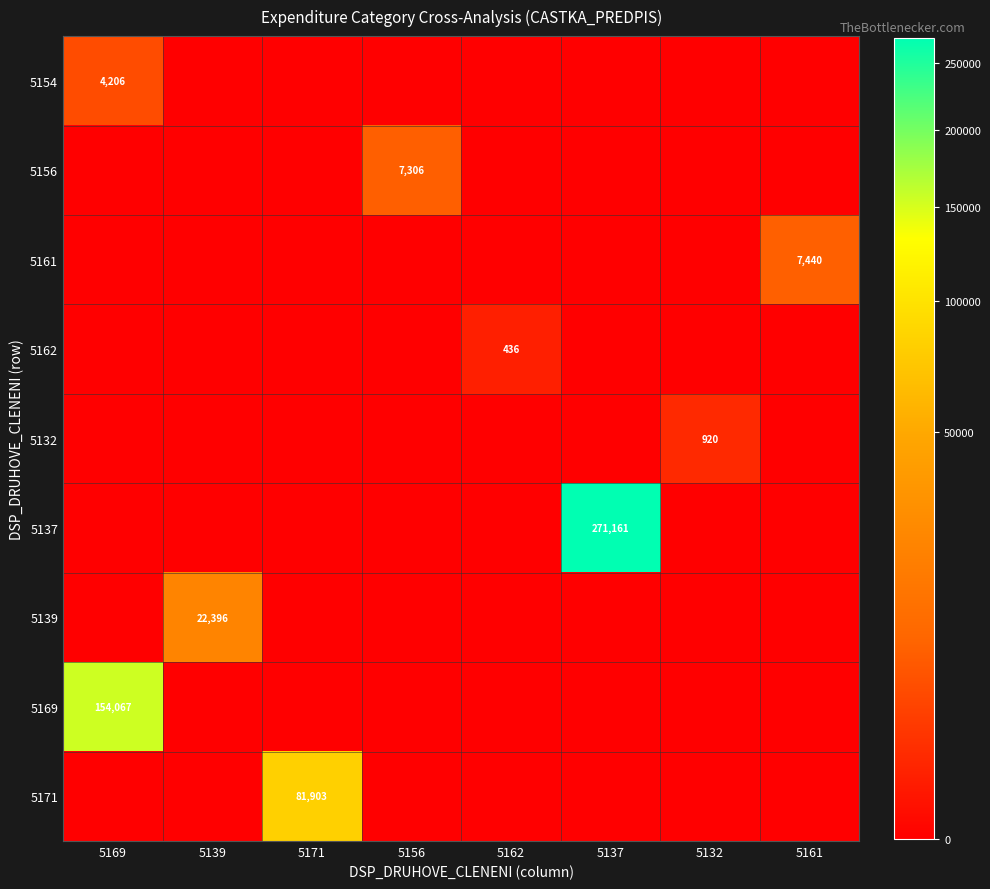

Is it true that 5132 equals 1603 at 5132?

False